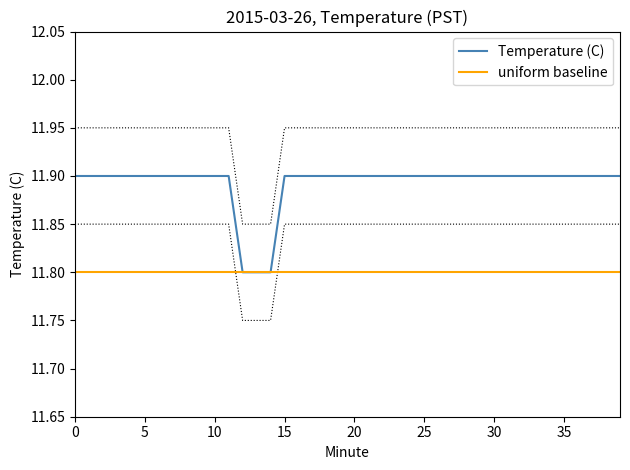

Reading right to left, what are all the values shown in this chart?

Temperature (C): 11.9	11.9	11.9	11.9	11.9	11.9	11.9	11.9	11.9	11.9	11.9	11.9	11.9	11.9	11.9	11.9	11.9	11.9	11.9	11.9	11.9	11.9	11.9	11.9	11.9	11.8	11.8	11.8	11.9	11.9	11.9	11.9	11.9	11.9	11.9	11.9	11.9	11.9	11.9	11.9
uniform baseline: 11.8	11.8	11.8	11.8	11.8	11.8	11.8	11.8	11.8	11.8	11.8	11.8	11.8	11.8	11.8	11.8	11.8	11.8	11.8	11.8	11.8	11.8	11.8	11.8	11.8	11.8	11.8	11.8	11.8	11.8	11.8	11.8	11.8	11.8	11.8	11.8	11.8	11.8	11.8	11.8